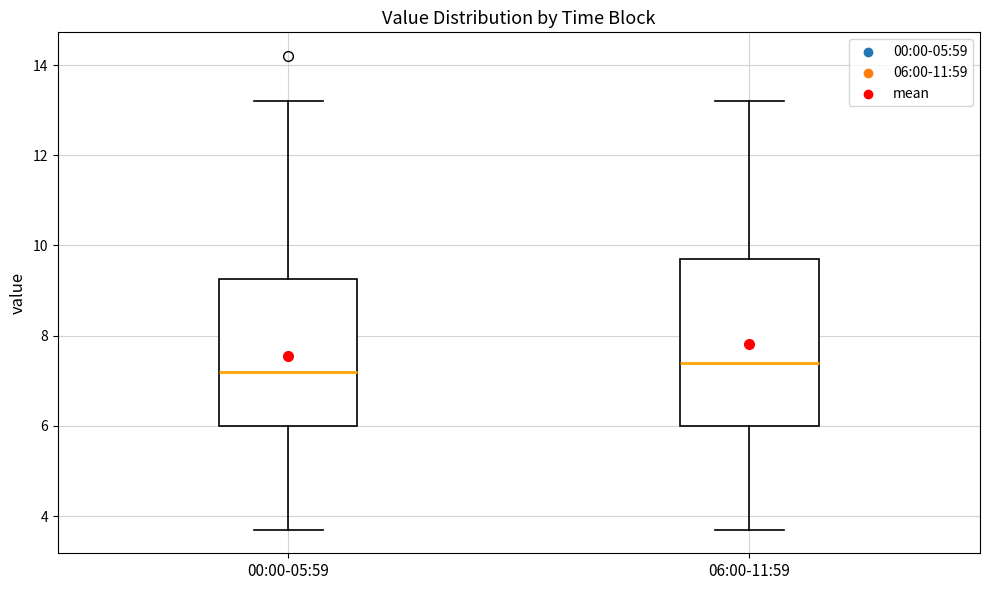

Reading left to right, read every box against the y-axis: the position of its median line, the range the box covers, and the ends of its whiskers. The values are not printed on the chart, so give them approximately, as read against the axis.

00:00-05:59: median 7.2, box 6.0 to 9.2, whiskers 3.8 to 13.2
06:00-11:59: median 7.4, box 6.0 to 9.8, whiskers 3.8 to 13.2